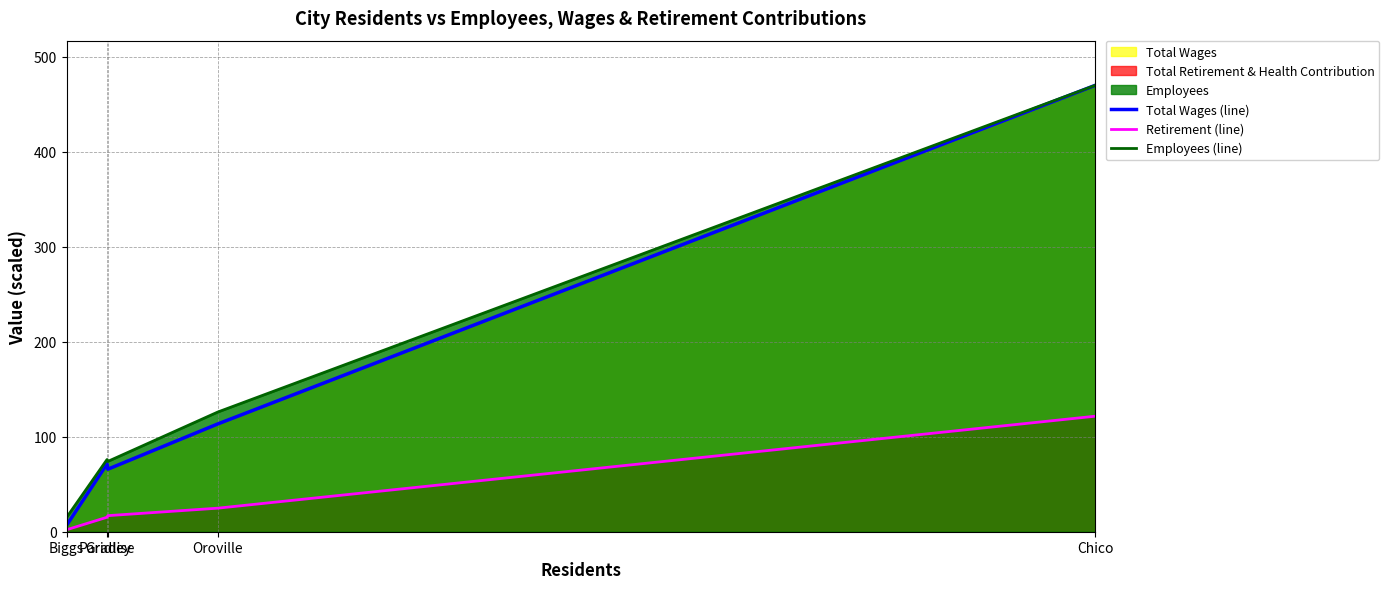

Reading left to right, what are all the values shown in this chart?

Total Wages (line): Biggs=6.8	Paradise=71.4	Gridley=65.8	Oroville=113.5	Chico=470.0
Retirement (line): Biggs=2.1	Paradise=15.2	Gridley=16.9	Oroville=24.8	Chico=121.6
Employees (line): Biggs=15.0	Paradise=76.0	Gridley=74.0	Oroville=126.0	Chico=470.0